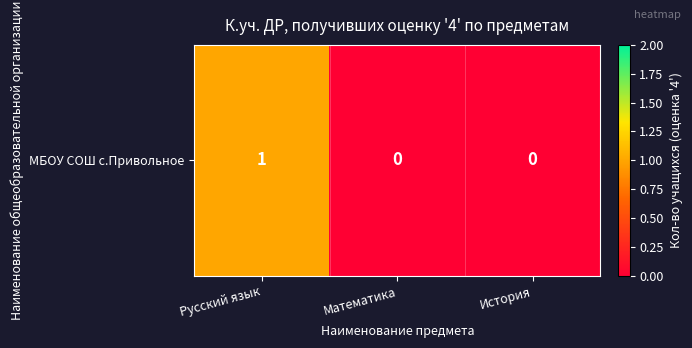

True or false: the data shows 1 at Русский язык.

False